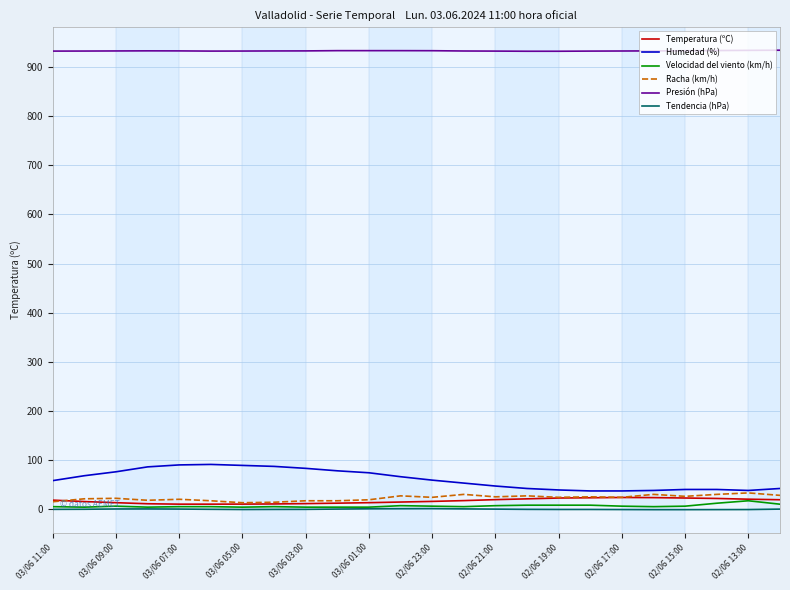

True or false: Tendencia (hPa) and Humedad (%) intersect in this chart.

False